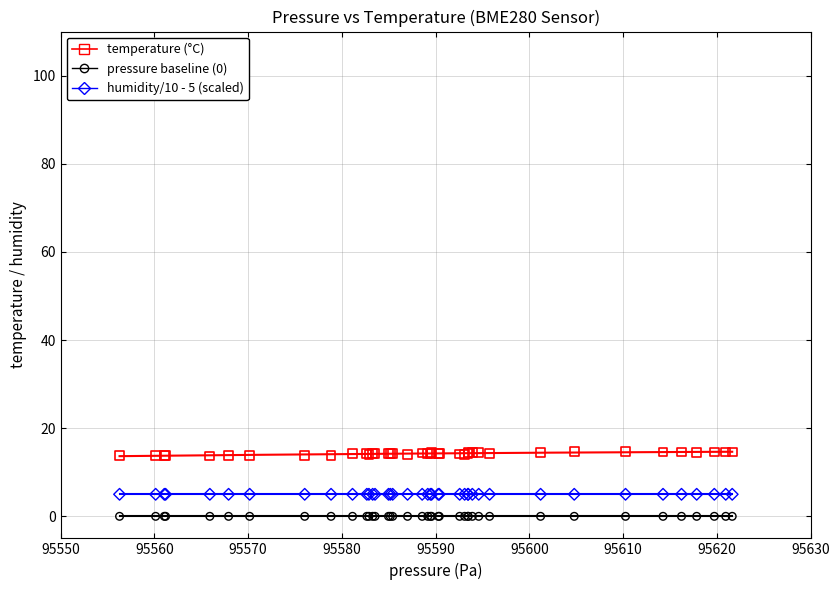

Which series reaches the maximum Y coordinate?

temperature (°C)